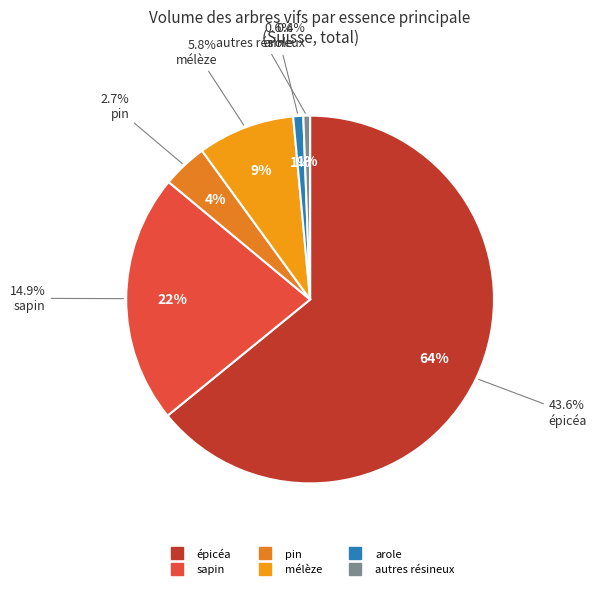

How many slices are in this pie chart?

6